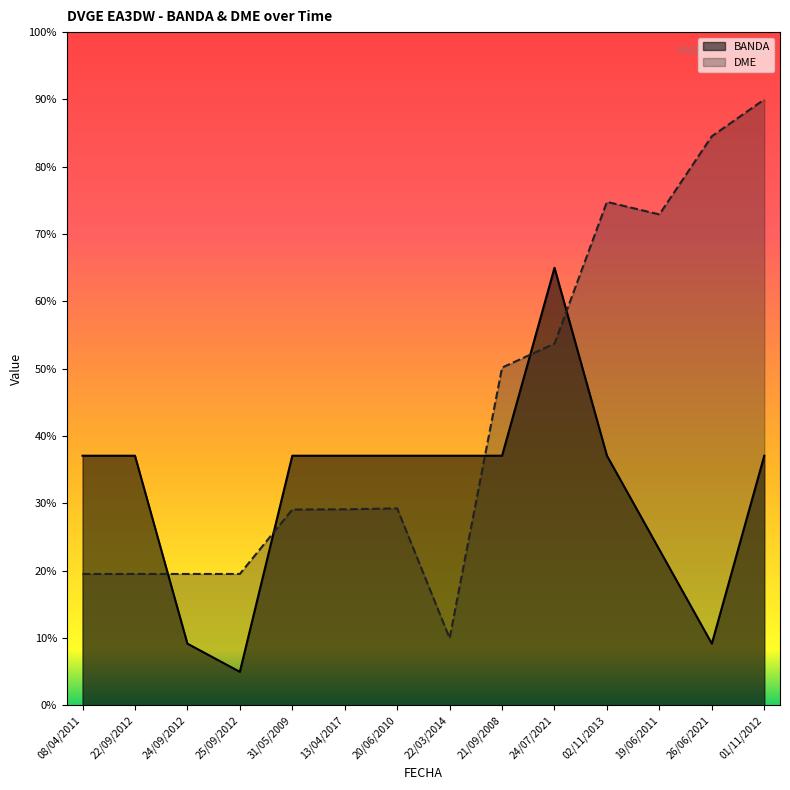

Does the chart have visible grid lines?

No